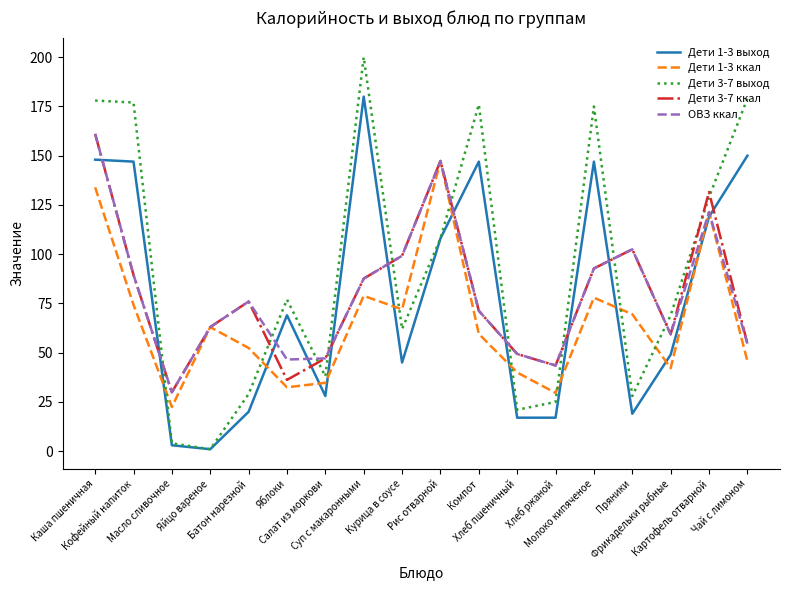

True or false: Дети 1-3 выход has a value of 148.0 at Каша пшеничная.

True